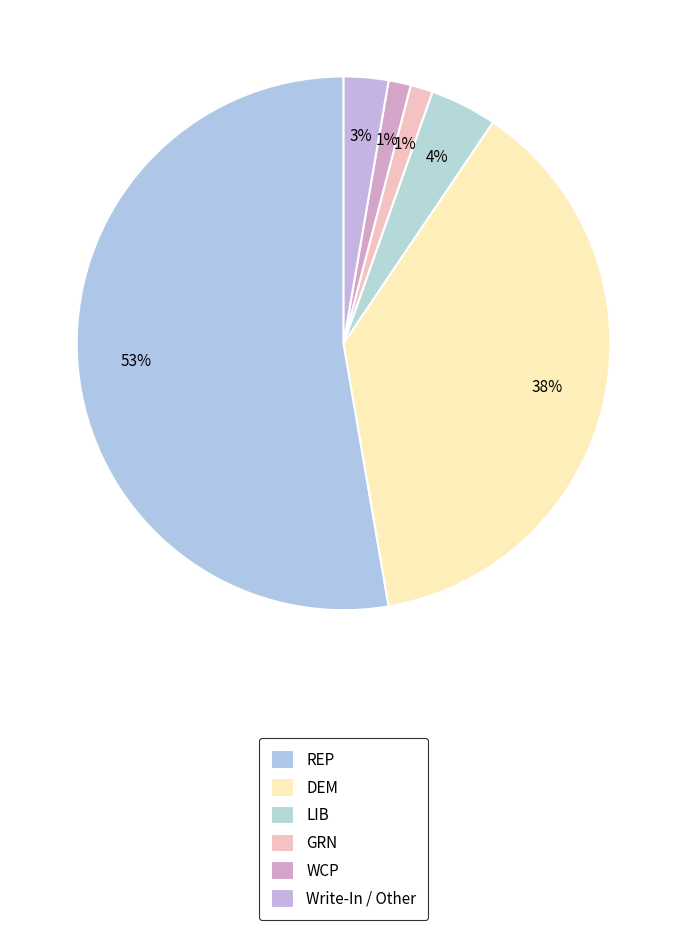

How many segments does this pie chart have?

6